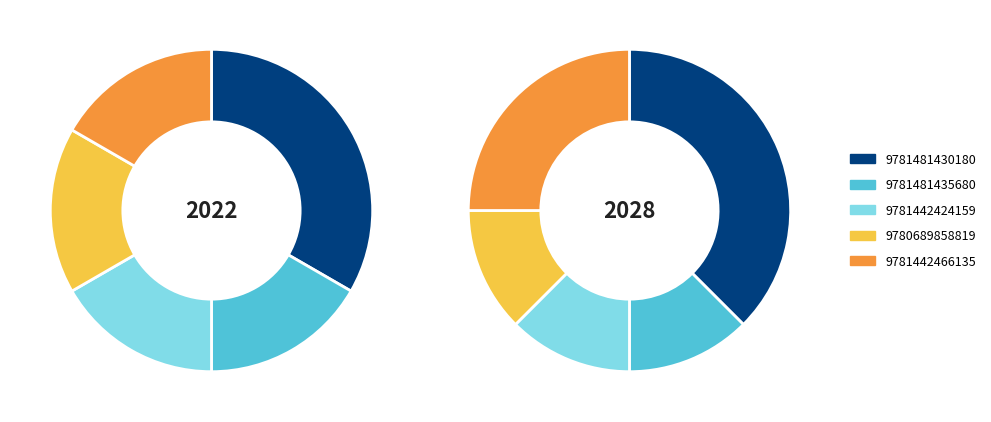

Which has a higher value, 9781481435680 or 9781442466135?

9781481435680